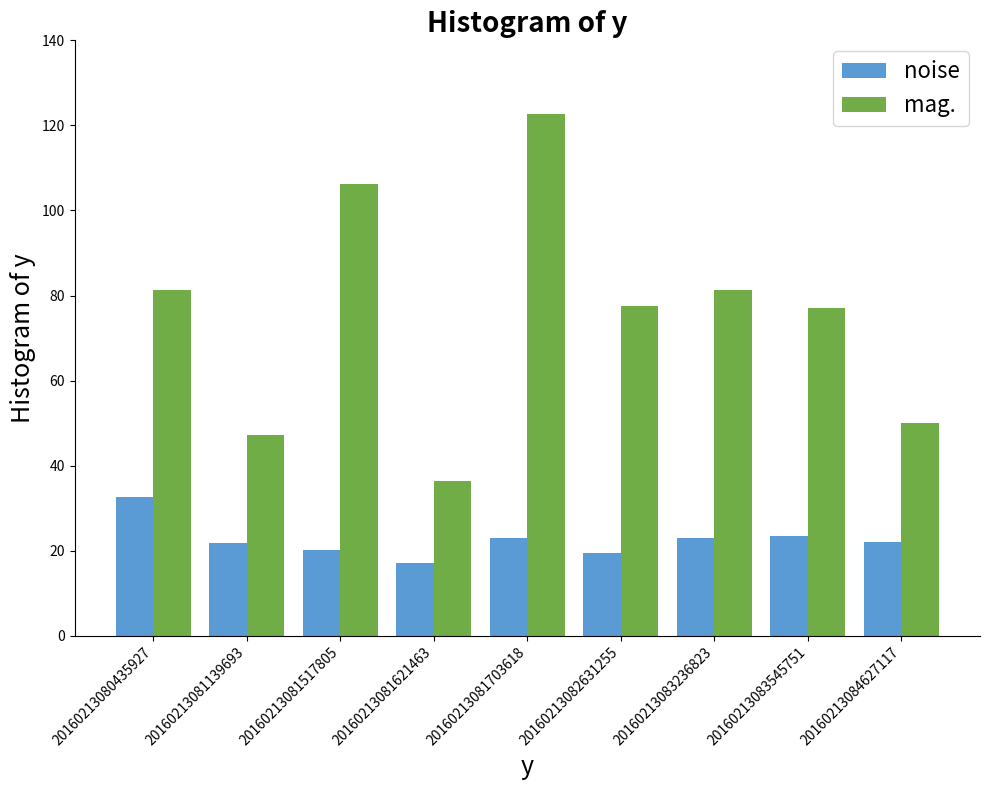

What is the approximate value of noise at 20160213080435927?

32.7